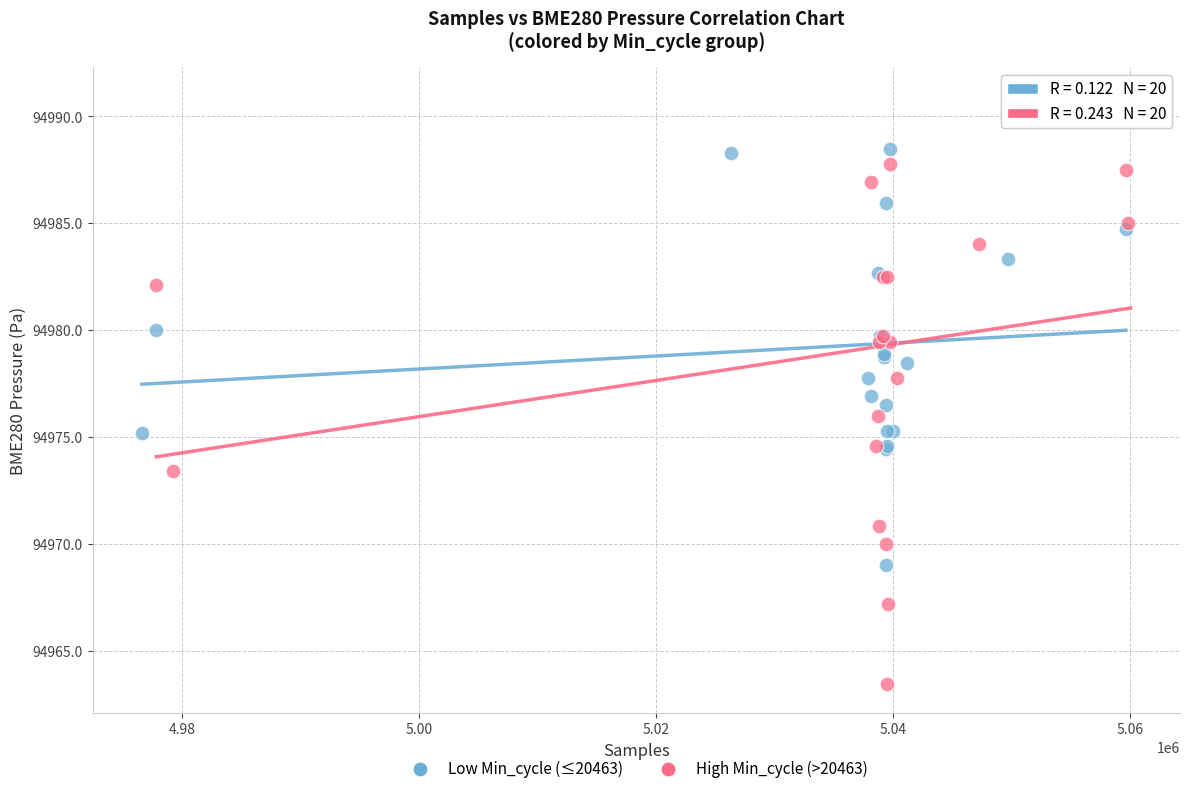

Which series reaches the minimum Y coordinate?

High Min_cycle (>20463)